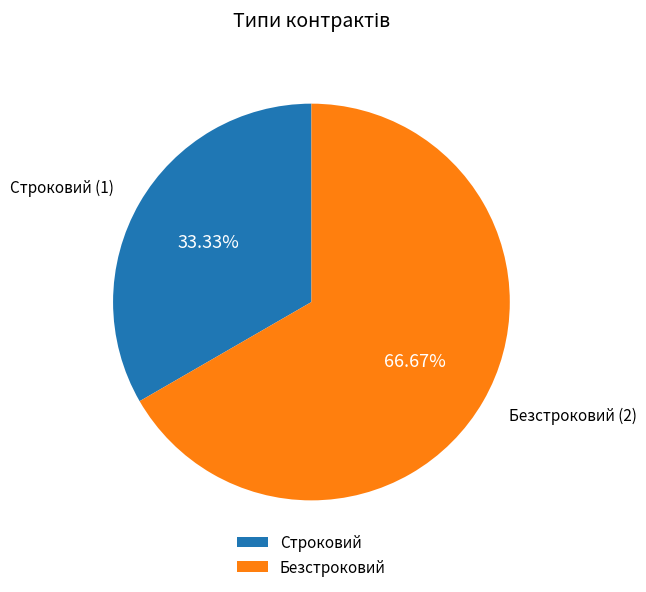

True or false: Безстроковий accounts for 67% of the total.

True